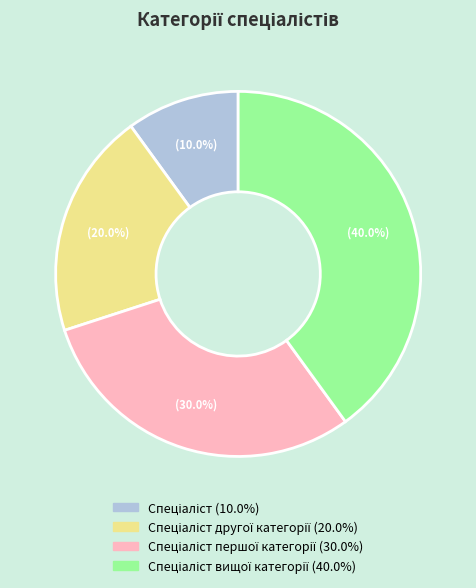

Is there any slice that represents more than half of the pie?

No